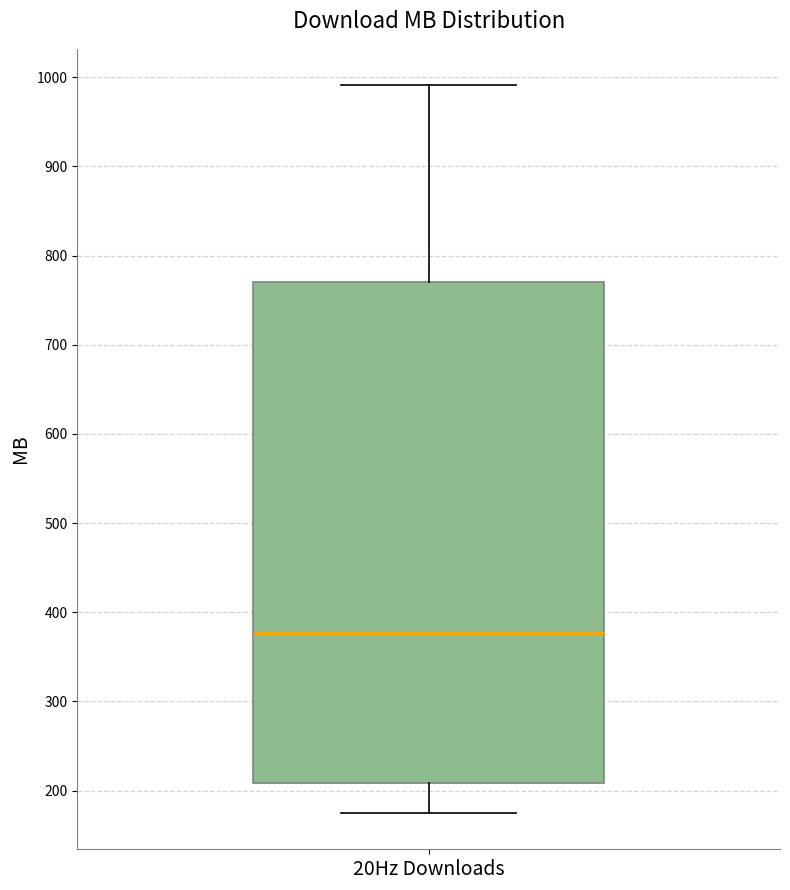

Where is the upper edge of the box for 20Hz Downloads on the y-axis? The values are not printed on the chart, so give them approximately, as read against the axis.

770